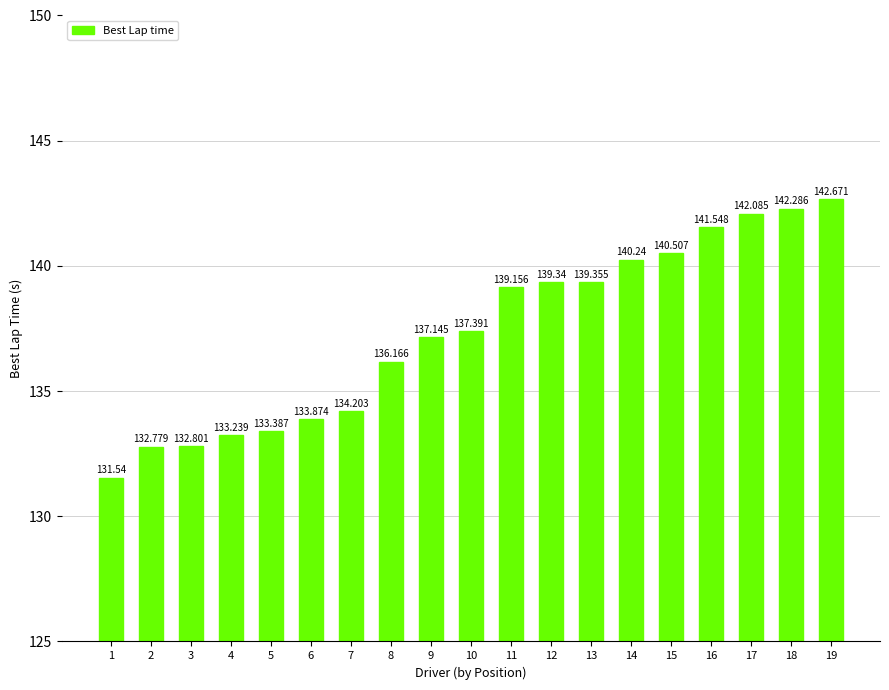

Count the number of data series in this chart.

1